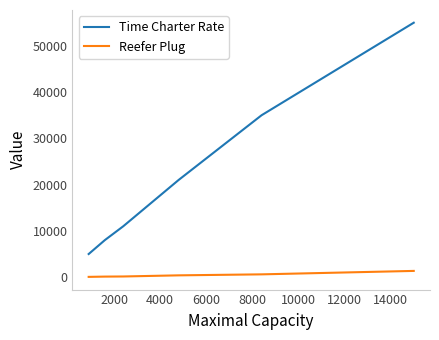

Does the chart display data point markers on the line(s)?

No